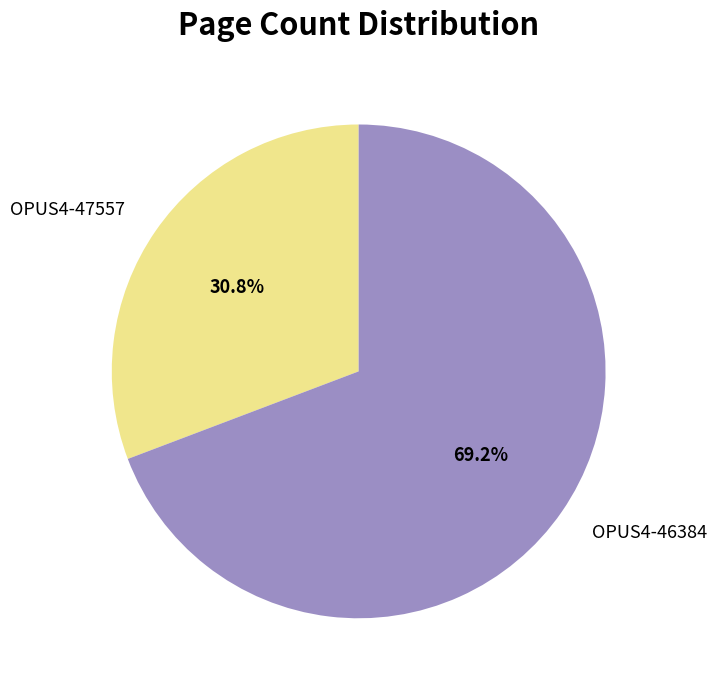

What percentage is the OPUS4-47557 slice, to the nearest percent?

31%